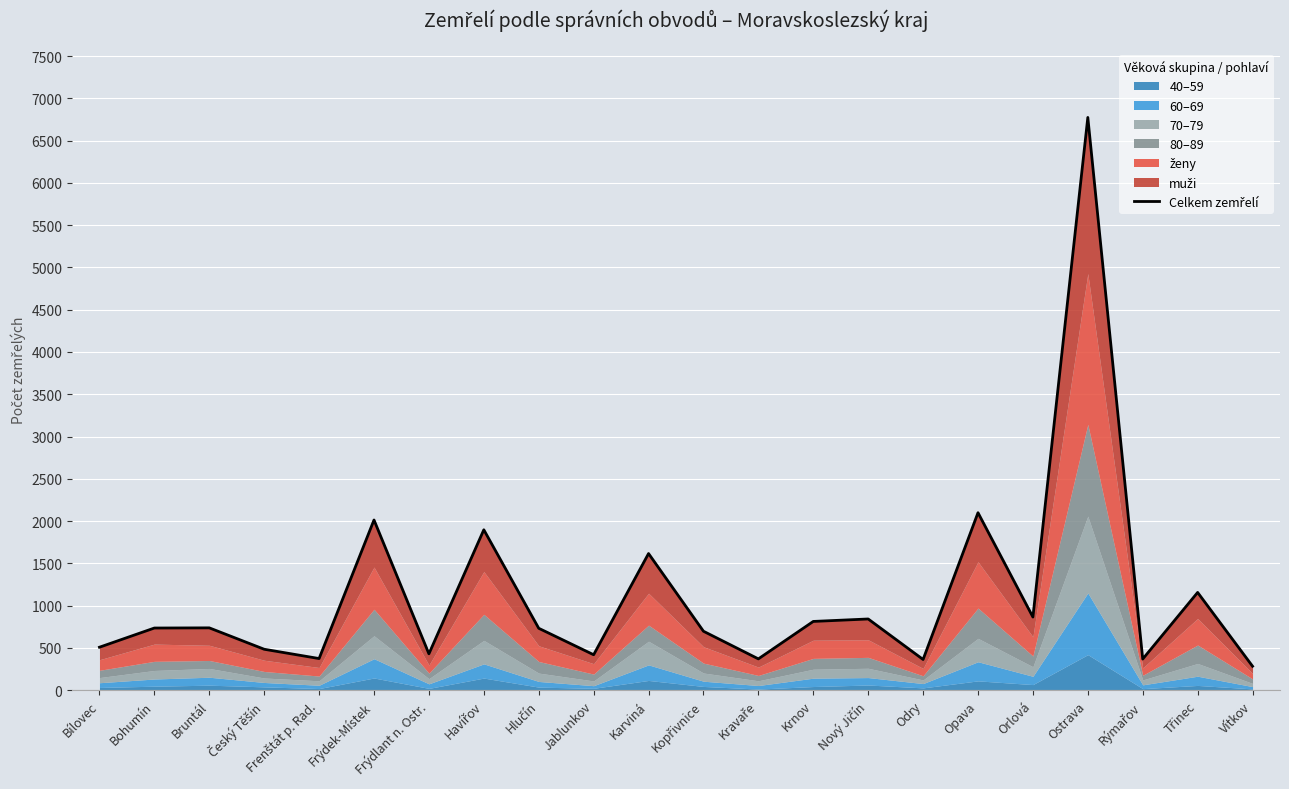

What is the label of the 13th point from the right?

Jablunkov